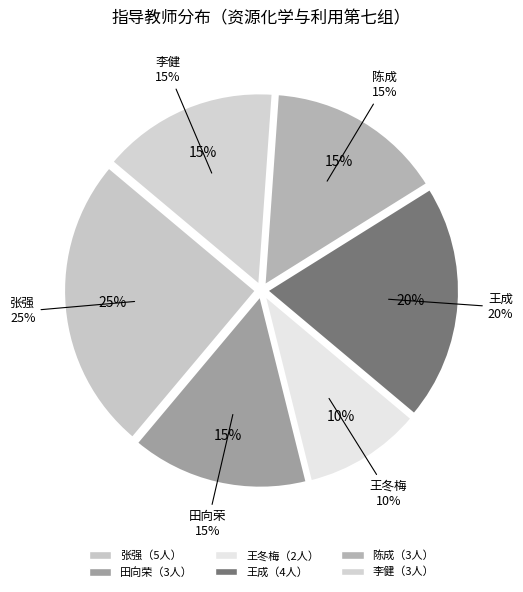

To the nearest percent, what is the difference between the 王冬梅 and 陈成 slice percentages?

5%